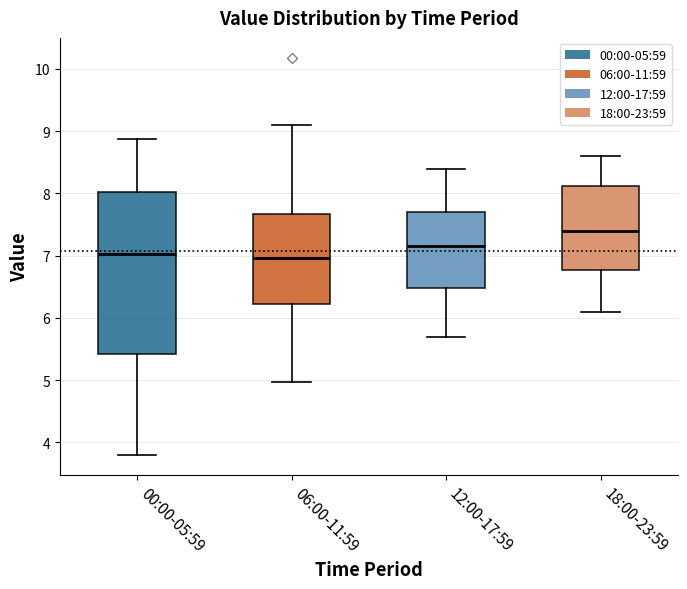

Reading left to right, read every box against the y-axis: the position of its median line, the range the box covers, and the ends of its whiskers. The values are not printed on the chart, so give them approximately, as read against the axis.

00:00-05:59: median 7.0, box 5.4 to 8.0, whiskers 3.8 to 8.9
06:00-11:59: median 7.0, box 6.2 to 7.7, whiskers 5.0 to 9.1
12:00-17:59: median 7.2, box 6.5 to 7.7, whiskers 5.7 to 8.4
18:00-23:59: median 7.4, box 6.8 to 8.1, whiskers 6.1 to 8.6